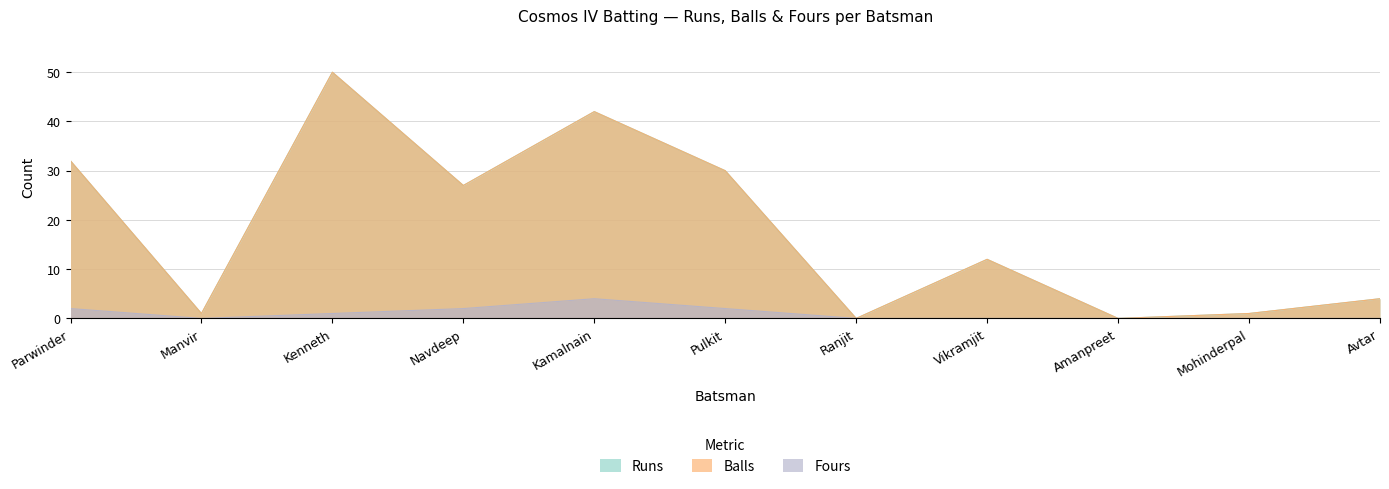

How many lines are shown in the chart?

3